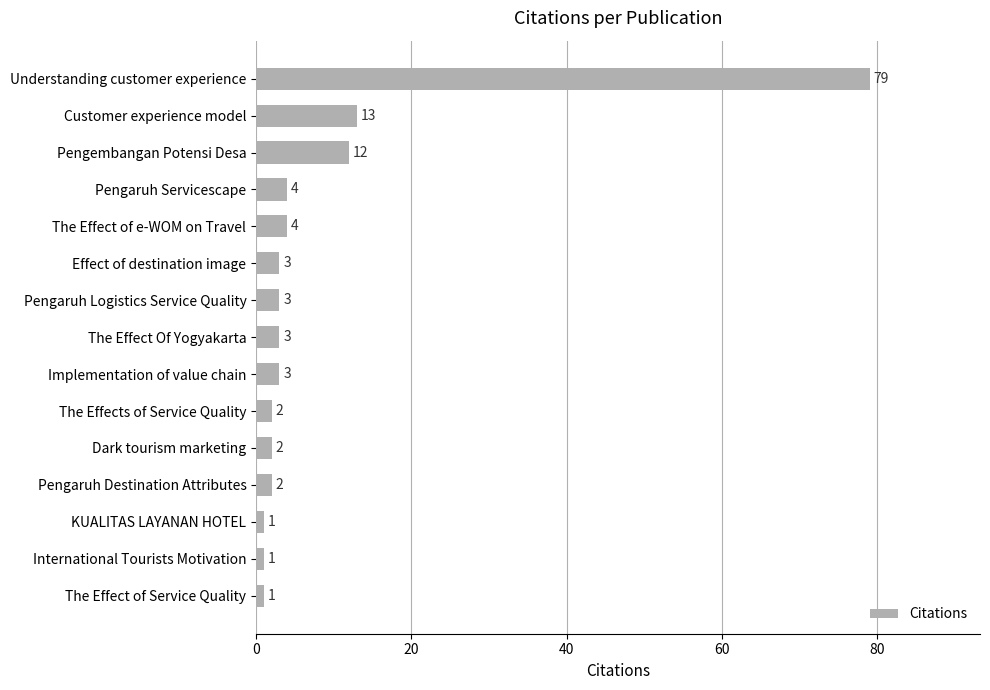

What is the average value?

9